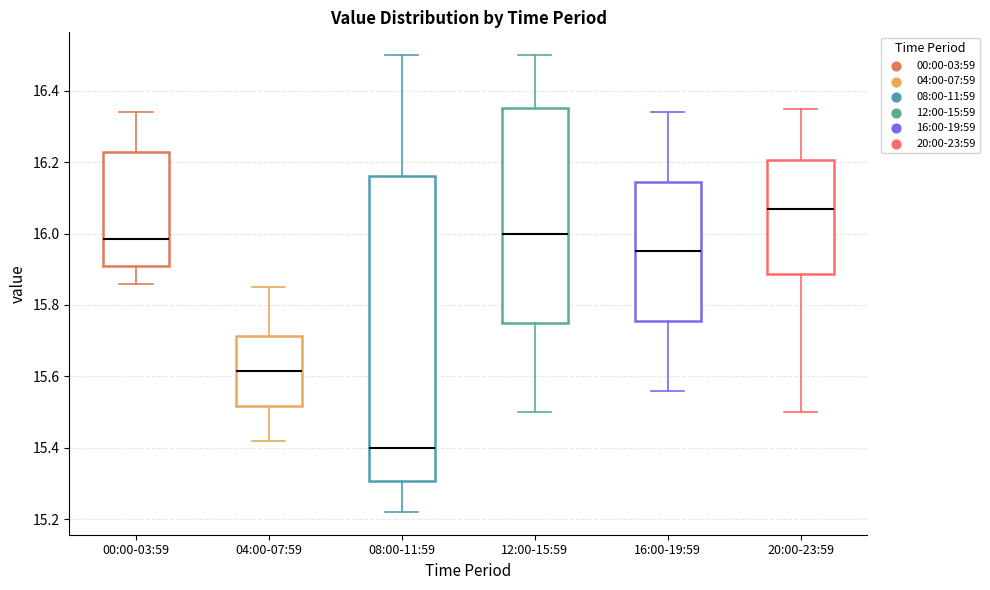

Reading left to right, read every box against the y-axis: the position of its median line, the range the box covers, and the ends of its whiskers. The values are not printed on the chart, so give them approximately, as read against the axis.

00:00-03:59: median 15.98, box 15.92 to 16.24, whiskers 15.86 to 16.34
04:00-07:59: median 15.62, box 15.52 to 15.72, whiskers 15.42 to 15.86
08:00-11:59: median 15.40, box 15.30 to 16.16, whiskers 15.22 to 16.50
12:00-15:59: median 16.00, box 15.76 to 16.36, whiskers 15.50 to 16.50
16:00-19:59: median 15.96, box 15.76 to 16.14, whiskers 15.56 to 16.34
20:00-23:59: median 16.08, box 15.88 to 16.20, whiskers 15.50 to 16.36